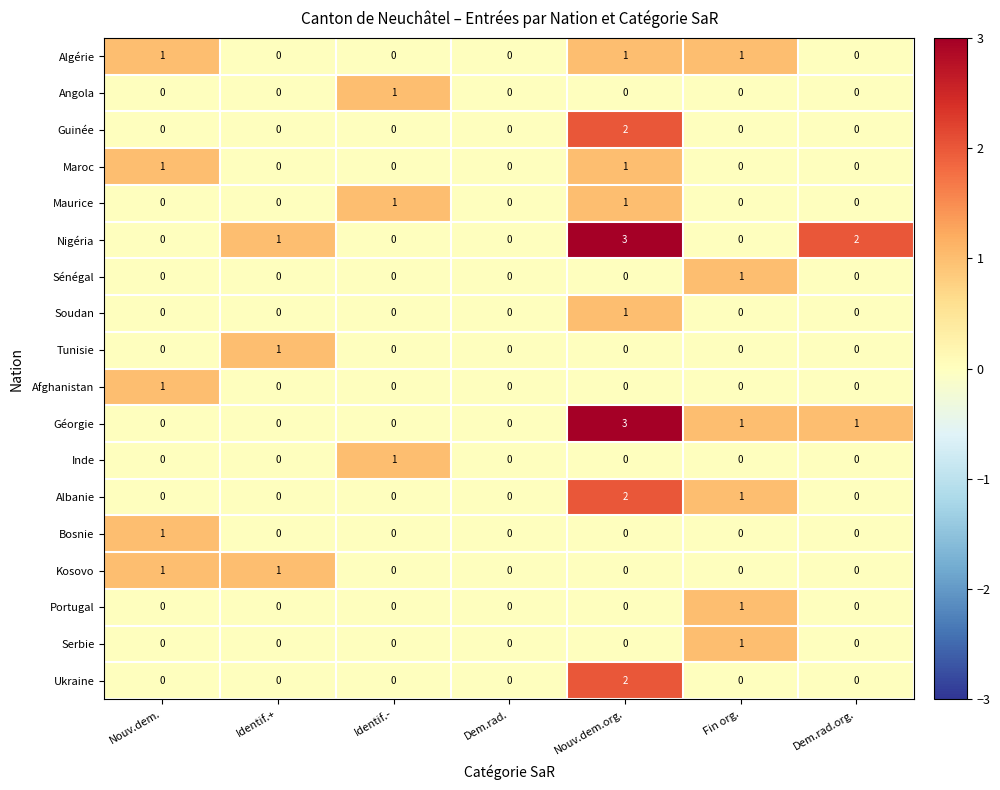

The value of Bosnie at Identif.+ is 0. True or false?

True